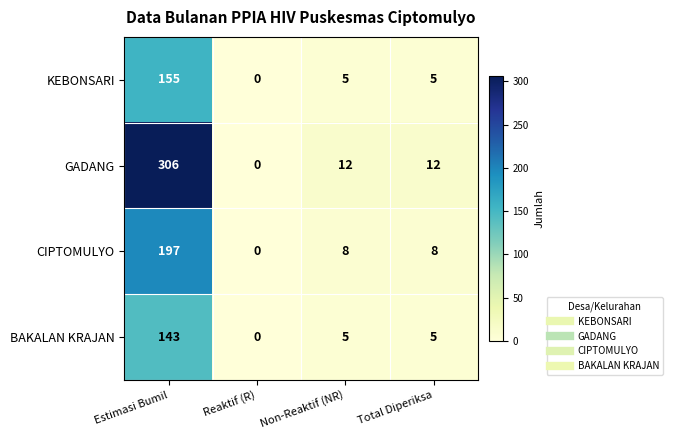

How many series are shown in this chart?

4